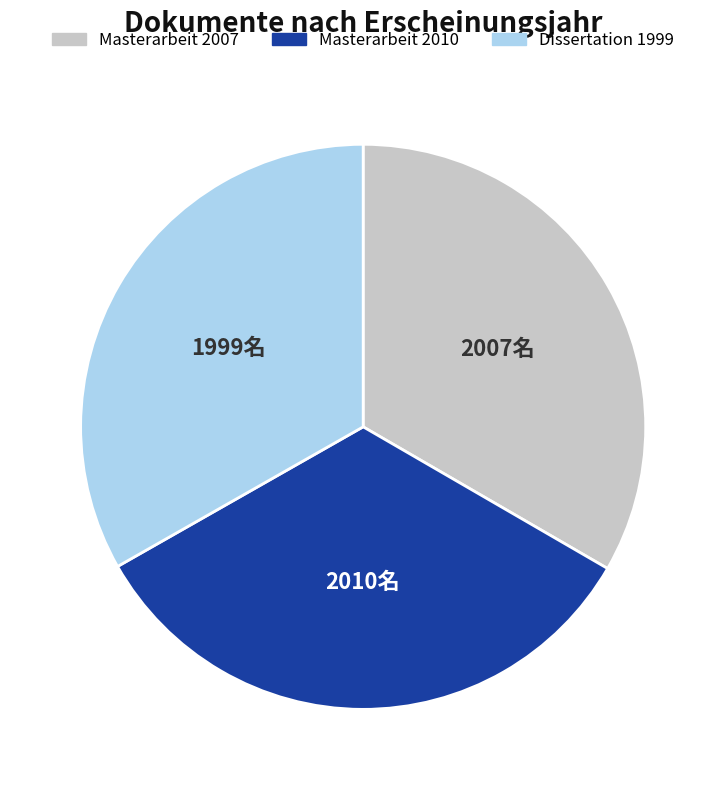

Is there any slice that represents more than half of the pie?

No